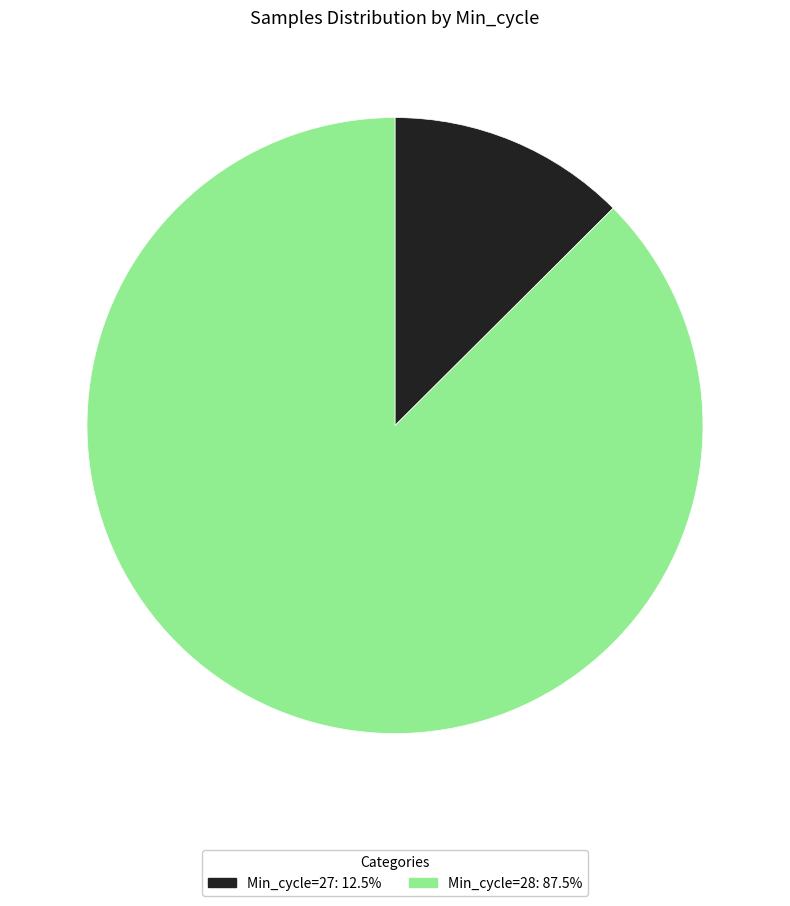

Combined, do Min_cycle=27: 12.5% and Min_cycle=28: 87.5% account for over 50%?

Yes